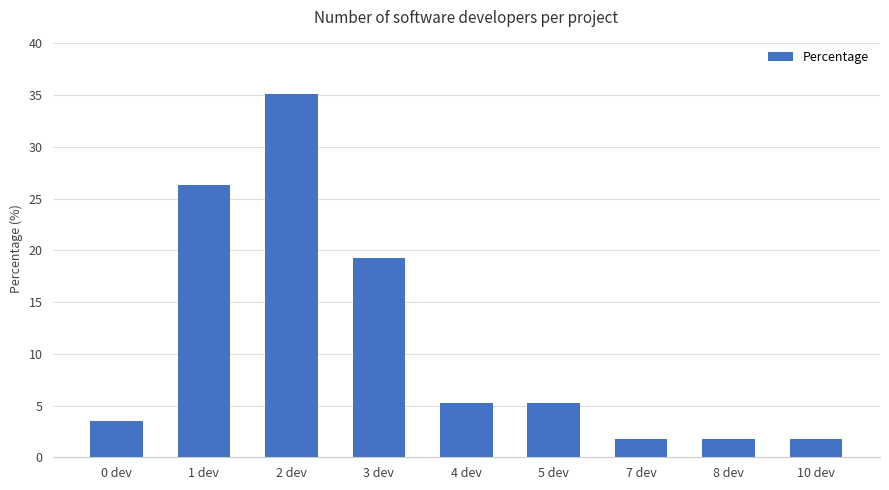

True or false: the data shows 19.3 at 3 dev.

True